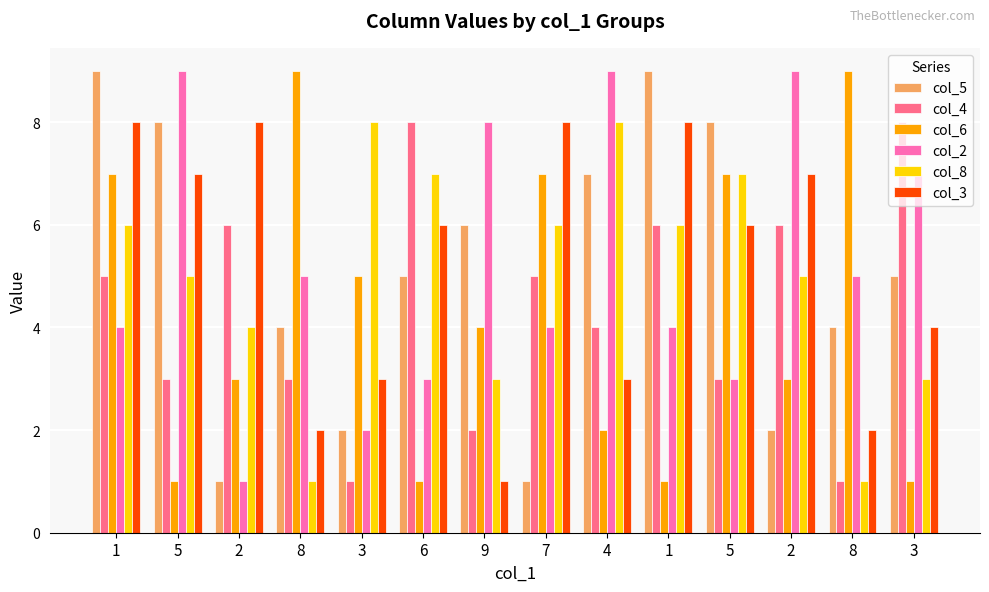

Rank the series at 3 from lowest to highest value.

col_4, col_5, col_2, col_3, col_6, col_8